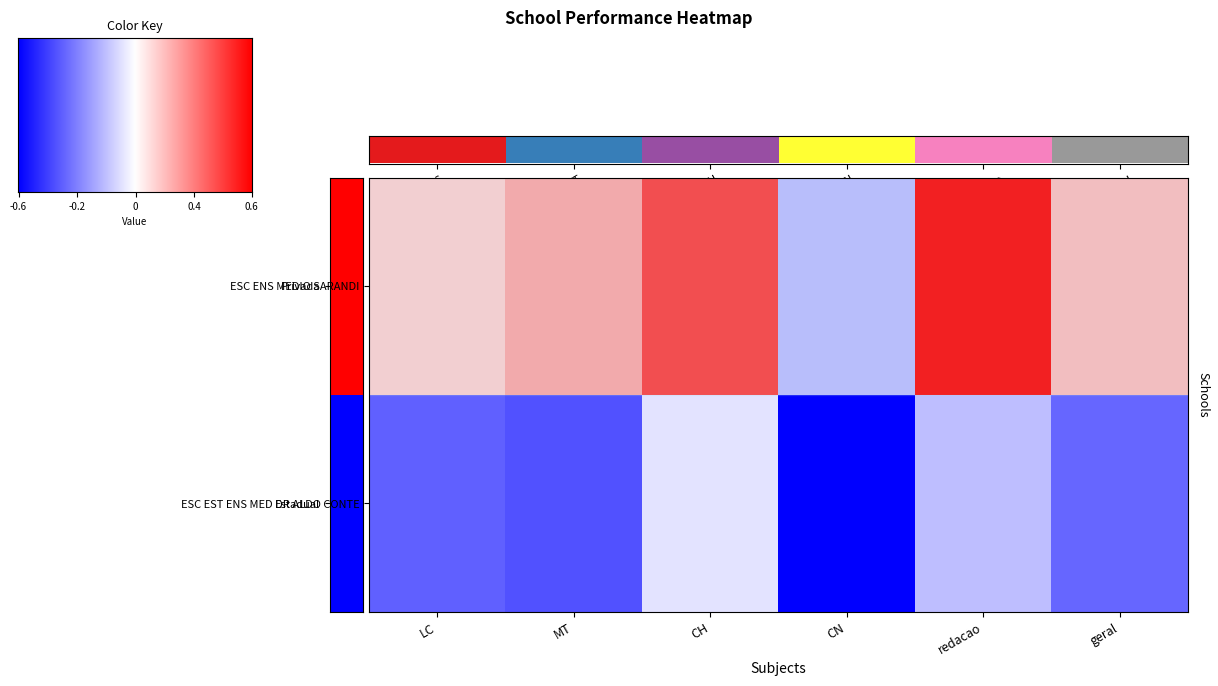

The ESC EST ENS MED DR ALDO CONTE series shows -0.8 at LC. True or false?

False